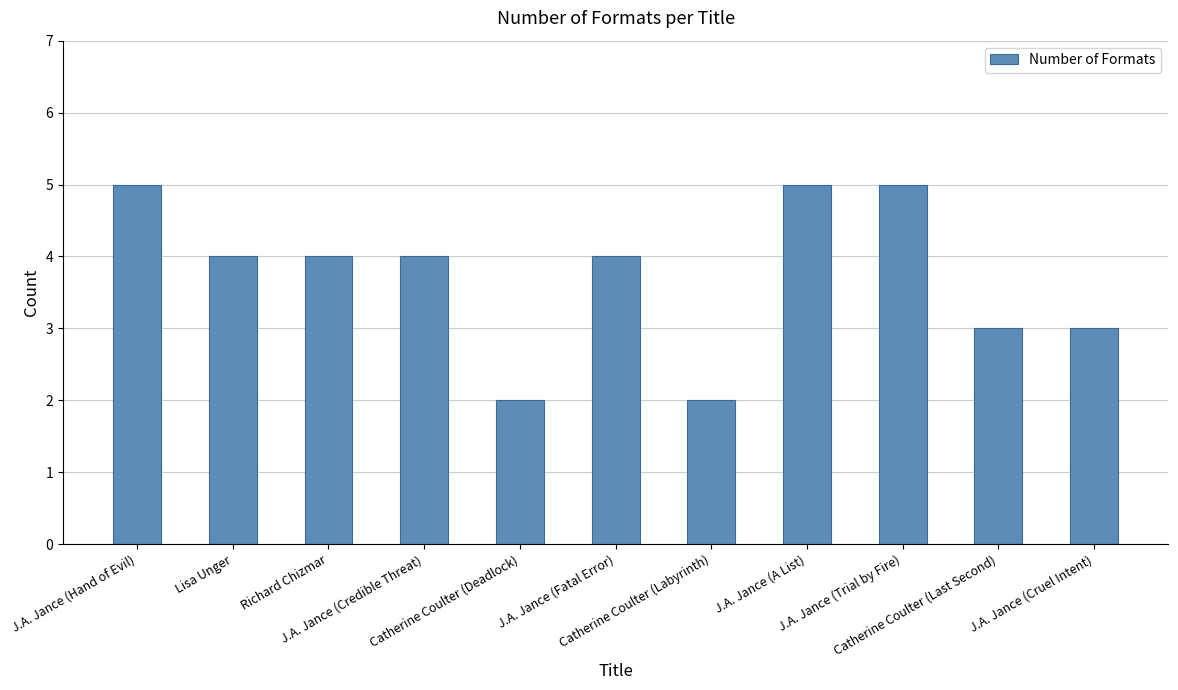

What is the minimum value shown in the chart?

2